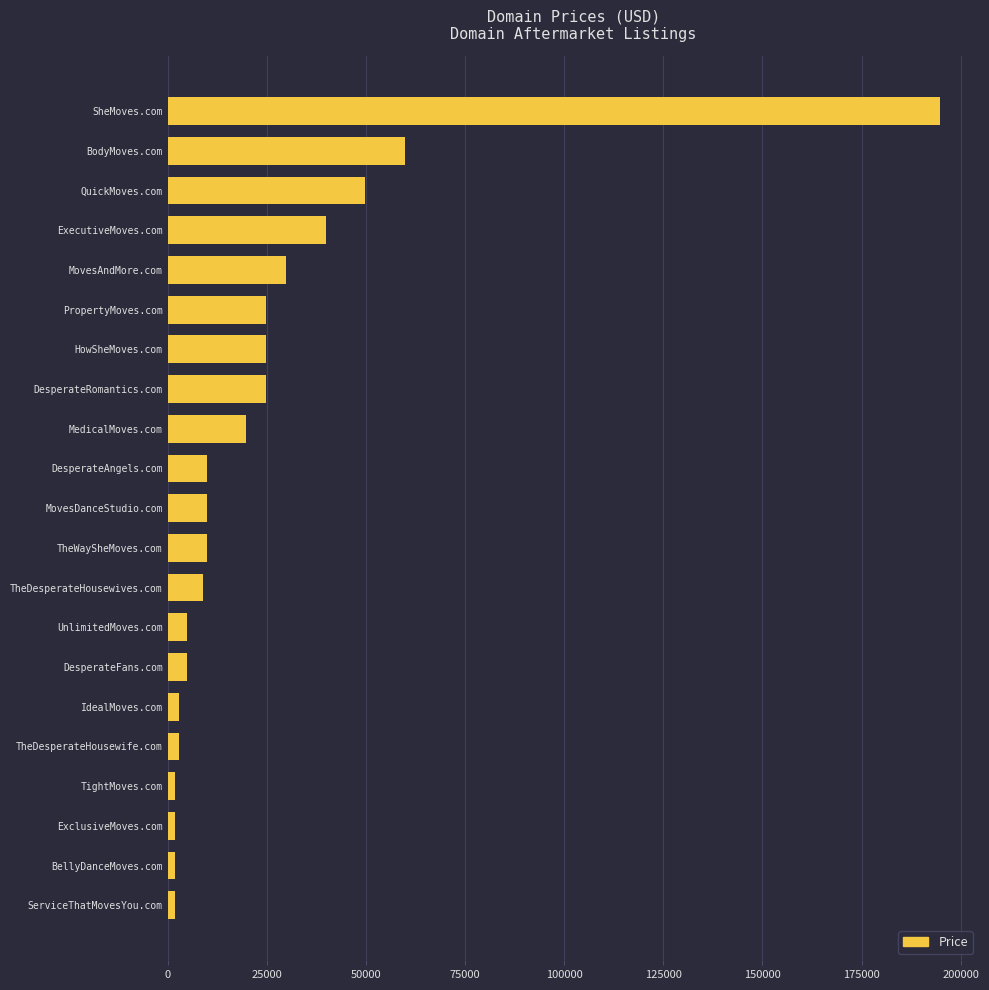

What is the greatest value displayed?

194888